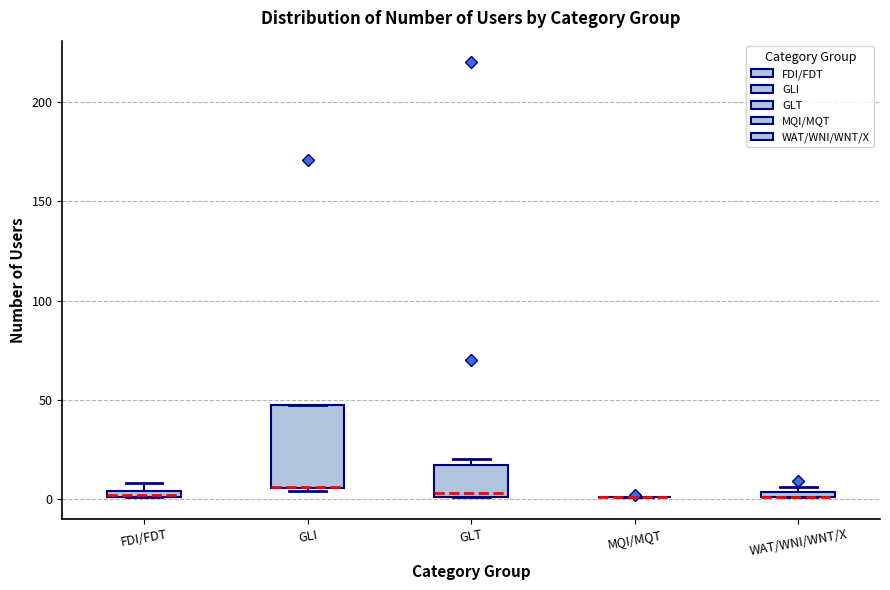

Which box is the tallest, from its lower edge to its upper edge?

GLI